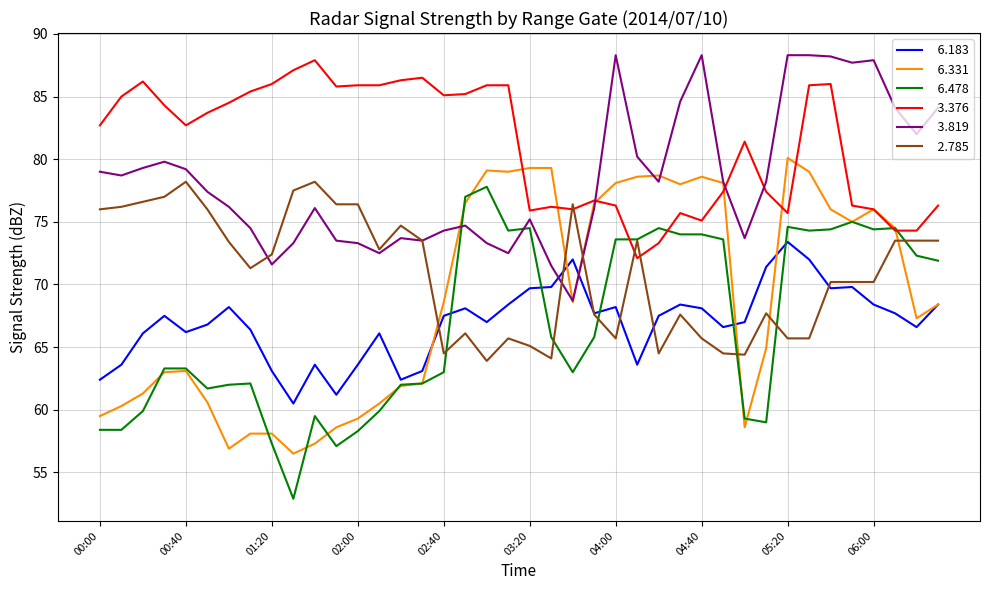

What is the minimum value shown in the chart?

52.9